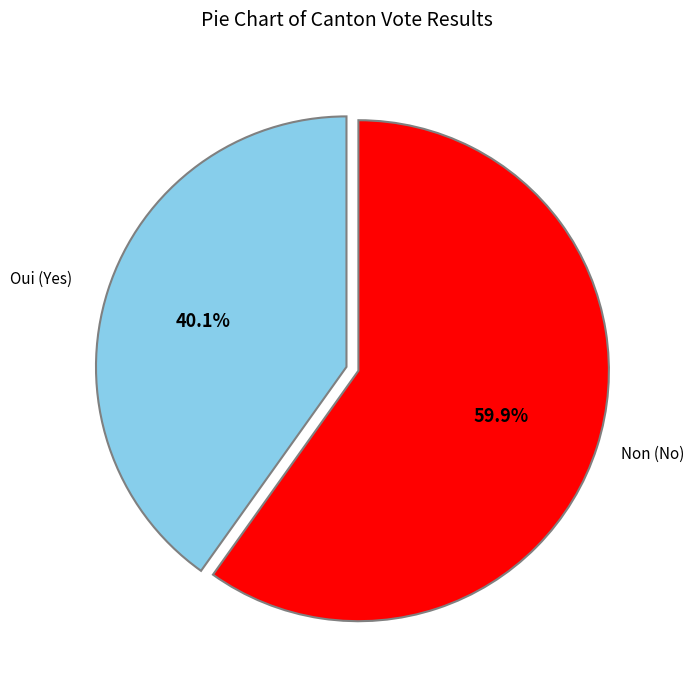

What is the ratio of the value at Non to the value at Oui?

1.5